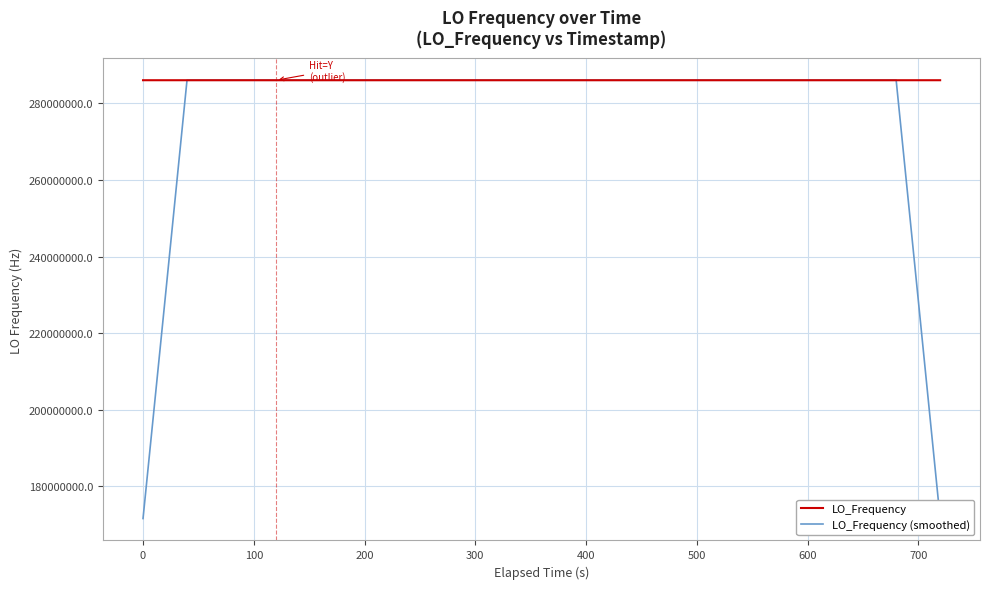

True or false: LO_Frequency and LO_Frequency (smoothed) cross at least once.

True